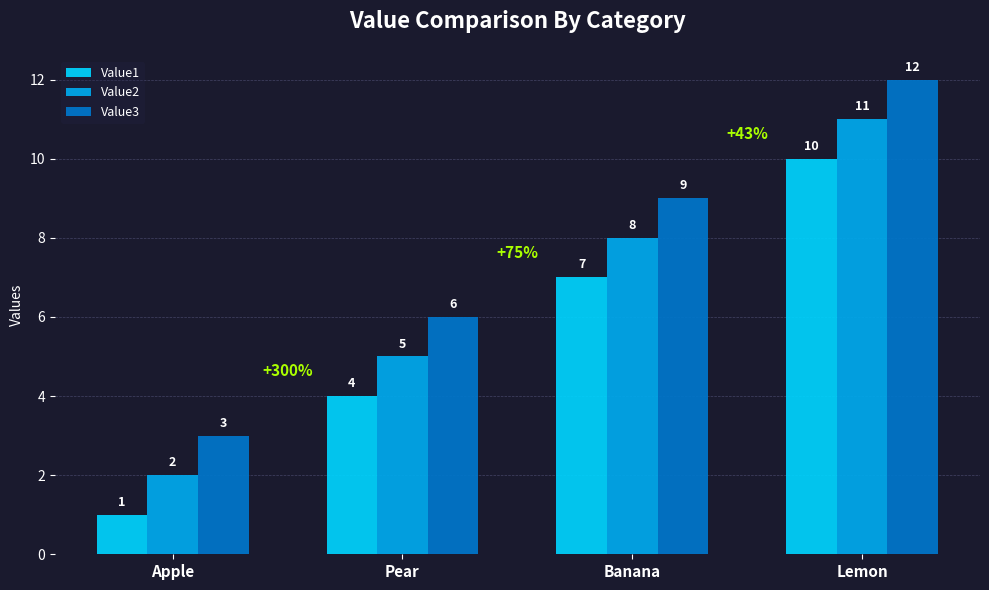

True or false: Value3 has a value of 9 at Banana.

True